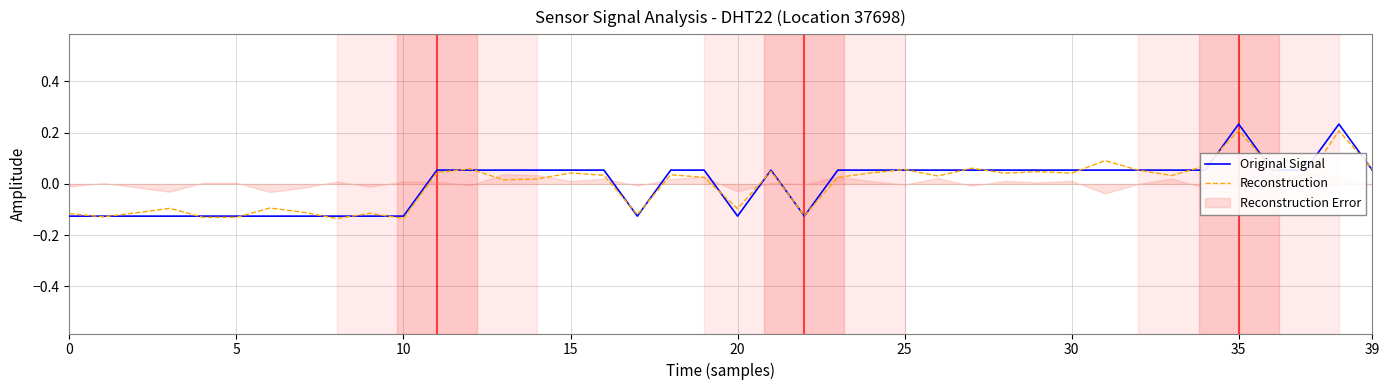

At which label does Original Signal first exceed 0?

11